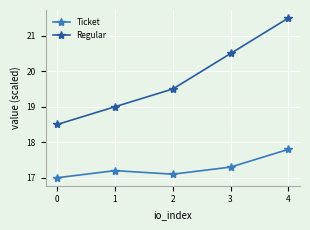

Which series has the largest range (max minus min)?

Regular